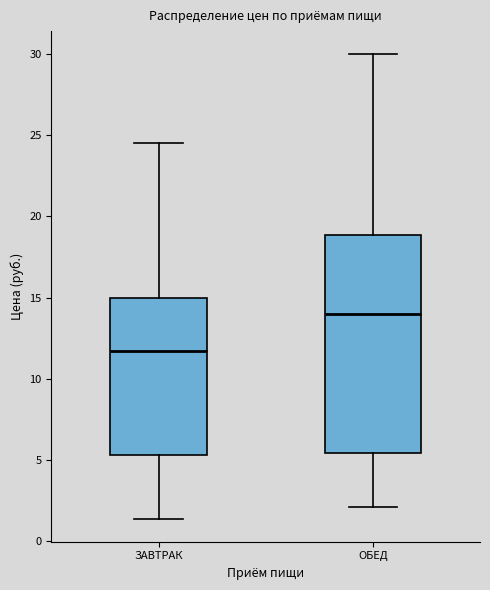

Reading left to right, read every box against the y-axis: the position of its median line, the range the box covers, and the ends of its whiskers. The values are not printed on the chart, so give them approximately, as read against the axis.

ЗАВТРАК: median 11.5, box 5.5 to 15.0, whiskers 1.5 to 24.5
ОБЕД: median 14.0, box 5.5 to 19.0, whiskers 2.0 to 30.0